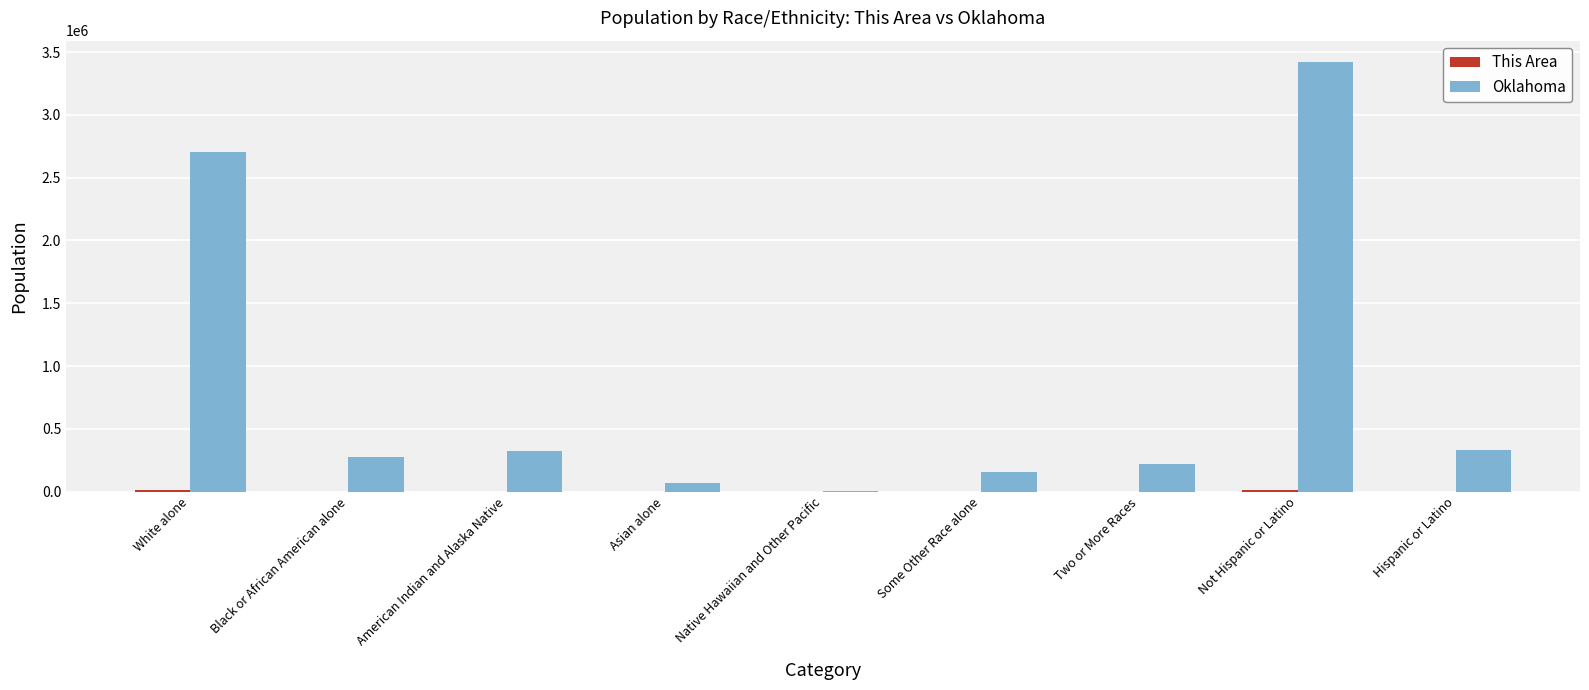

Which series has the largest total across all categories?

Oklahoma